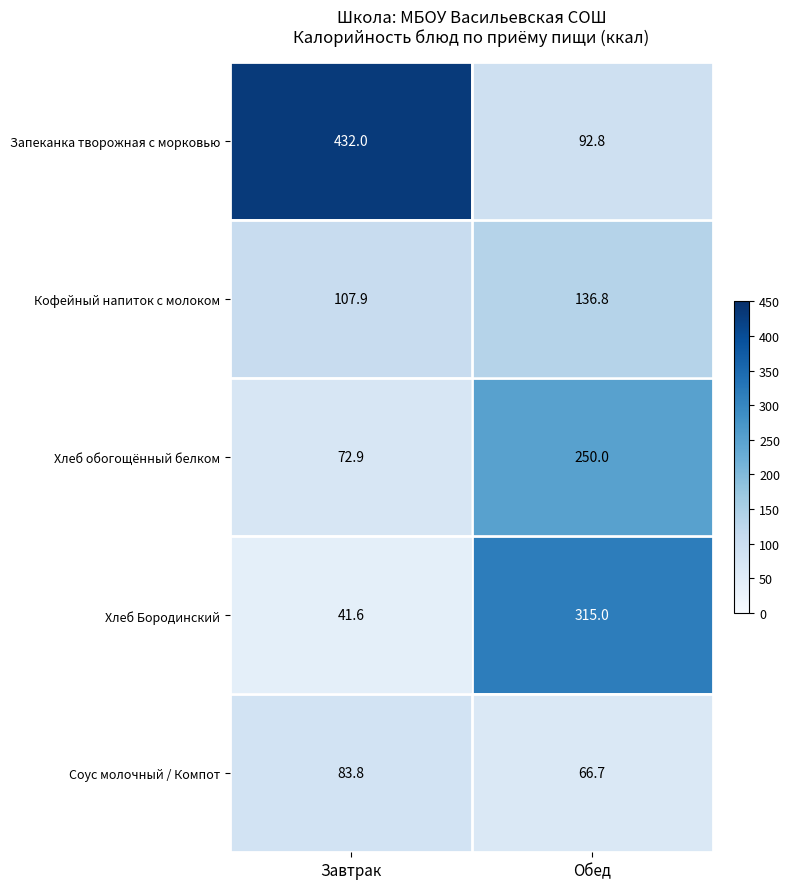

What is the sum of all Кофейный напиток с молоком values?

244.7